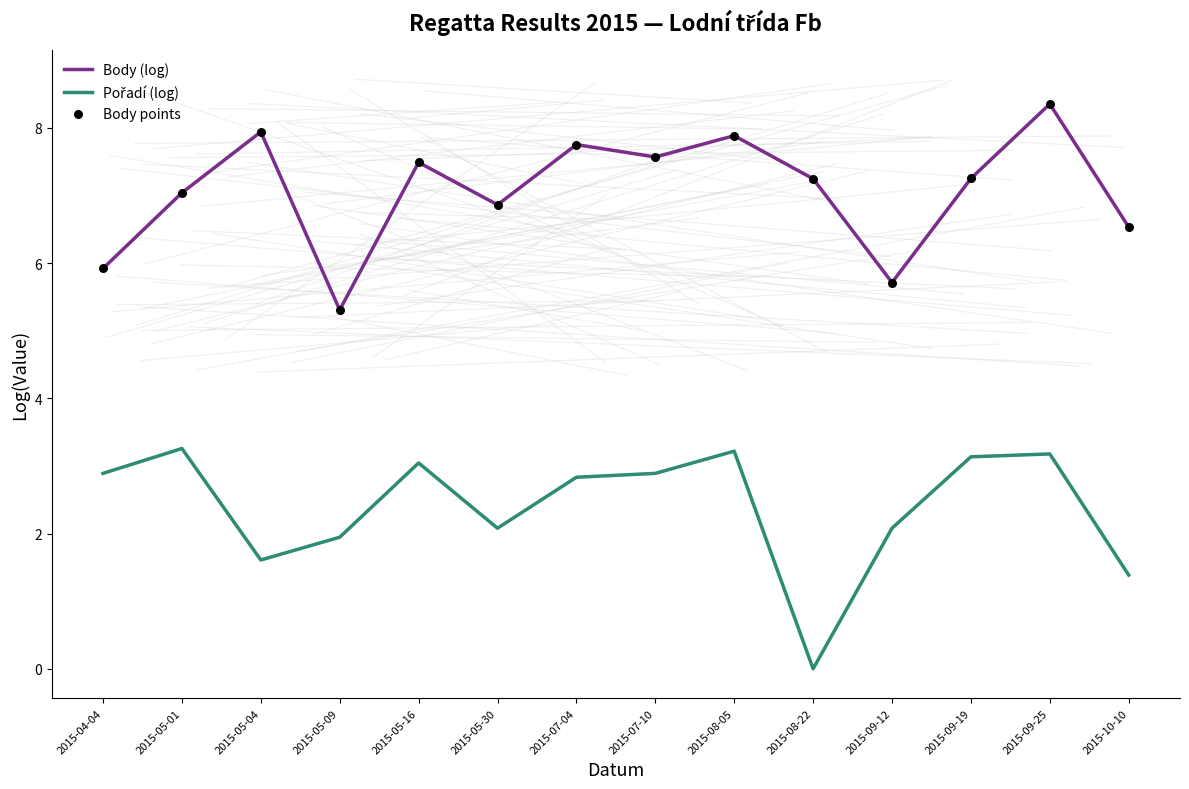

What is the spread (max minus min) of values at 2015-05-16?

4.4